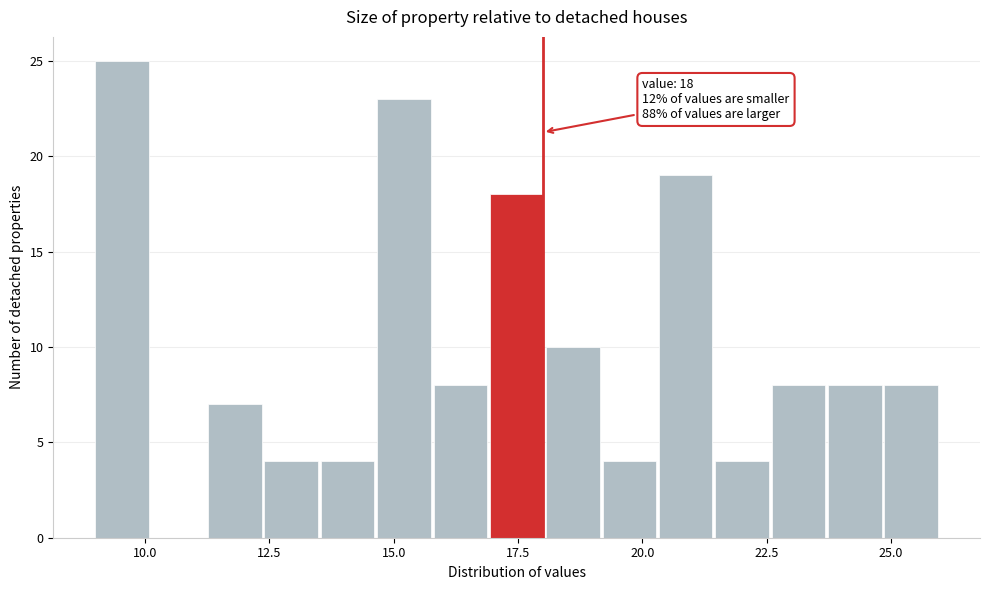

Around what value on the x-axis is the tallest bar? Give the approximate position of its centre, as read against the axis.

9.5